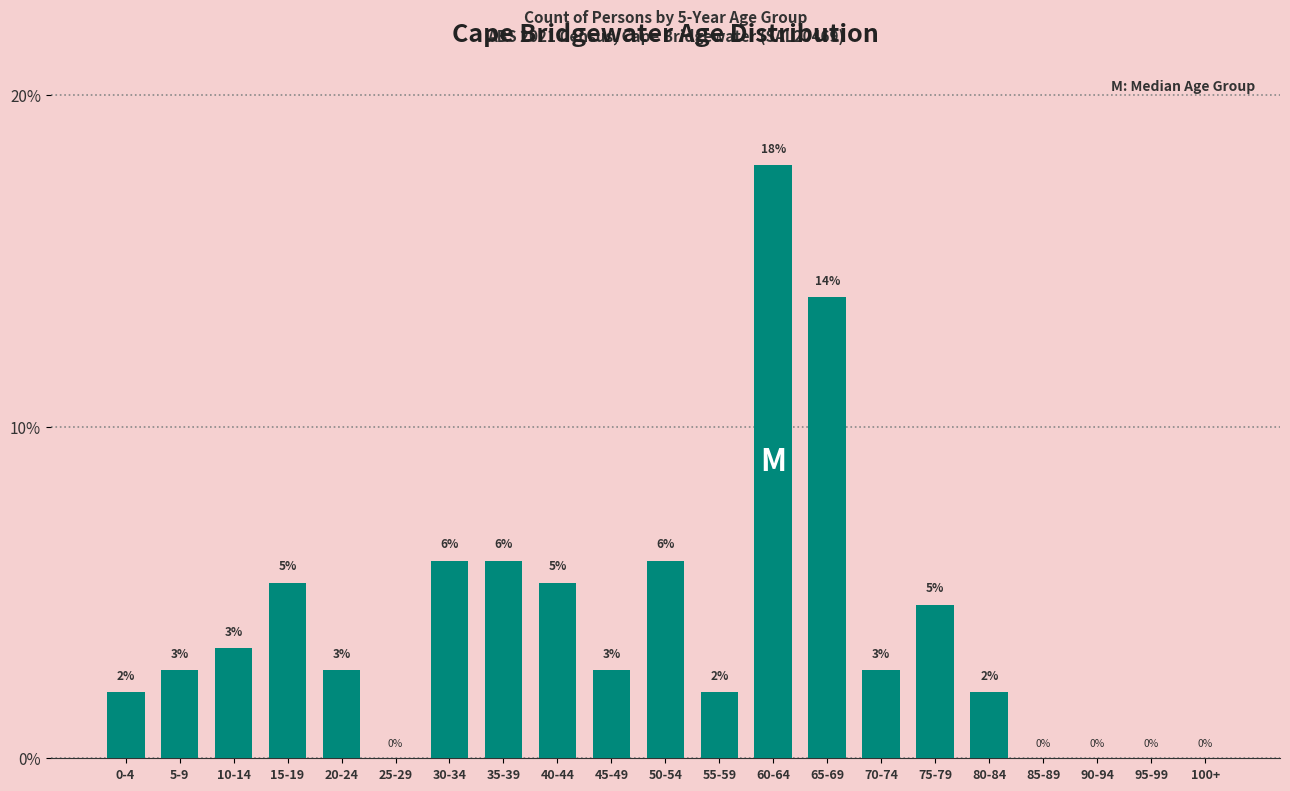

Where does the data first go above 2?

5-9